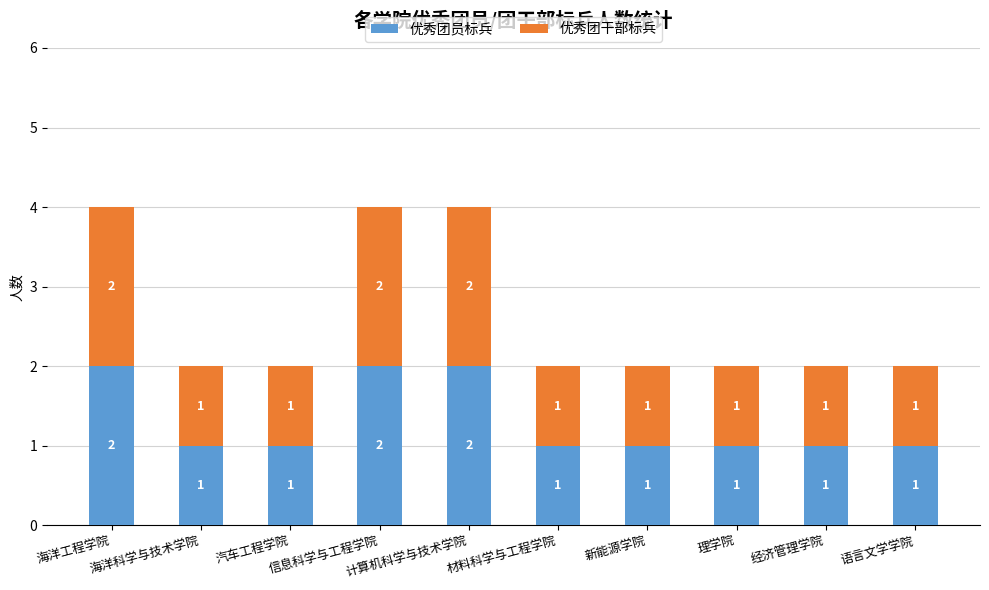

How many 优秀团员标兵 values are between 1 and 2?

10